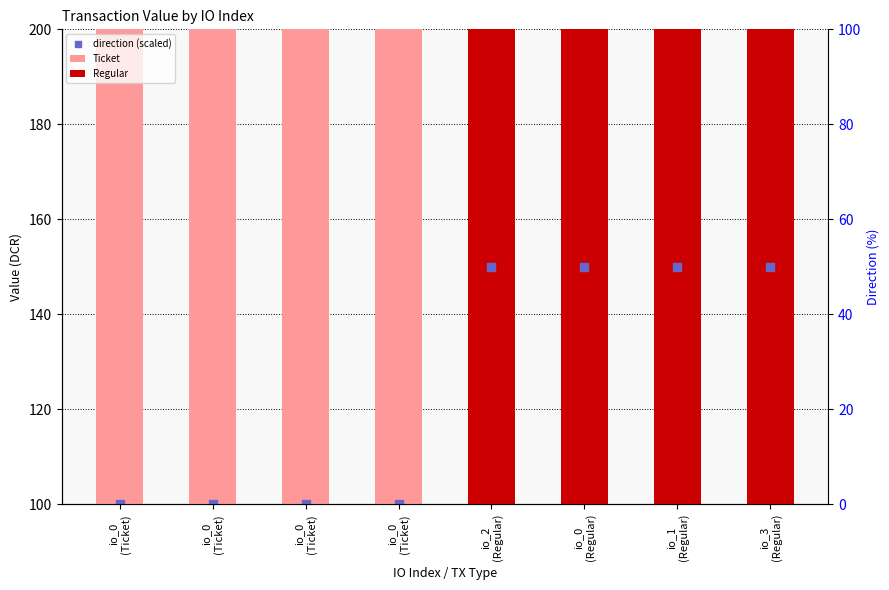

Approximately how many times larger is the value at io_0 (Ticket) compared to io_1 (Regular)?

0.7